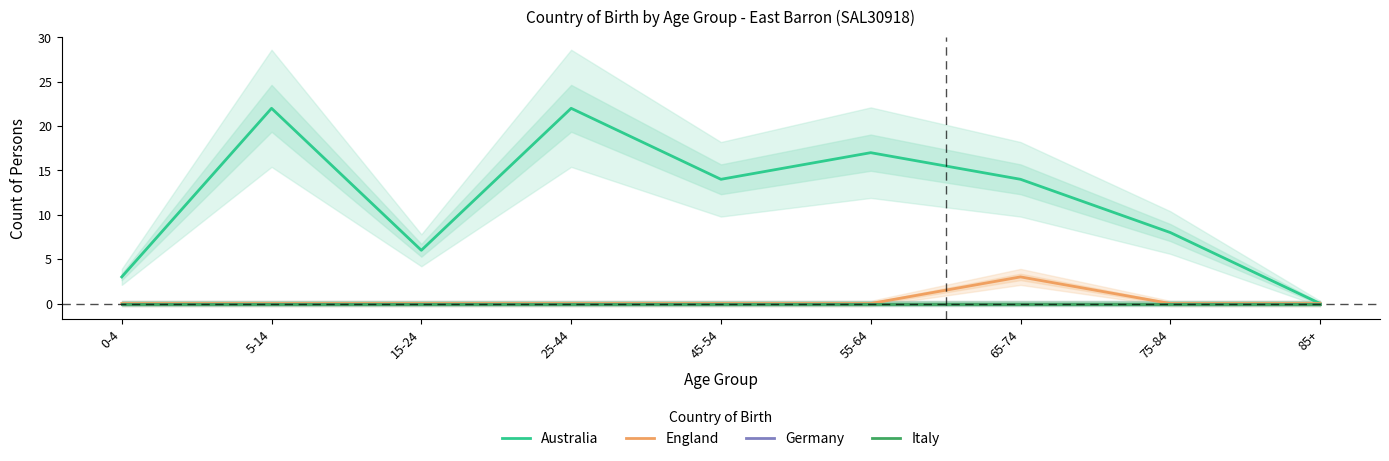

Where is the first local maximum for England?

65-74